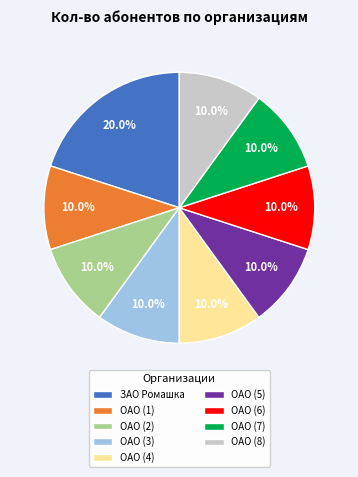

What percentage is the ОАО (7) slice, to the nearest percent?

10%